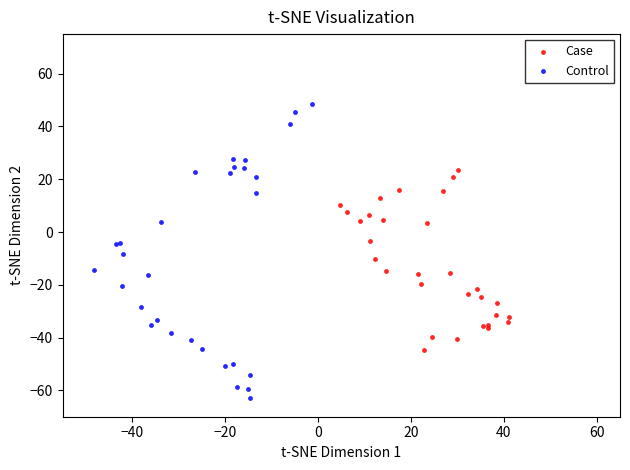

Which series reaches the maximum Y coordinate?

Control